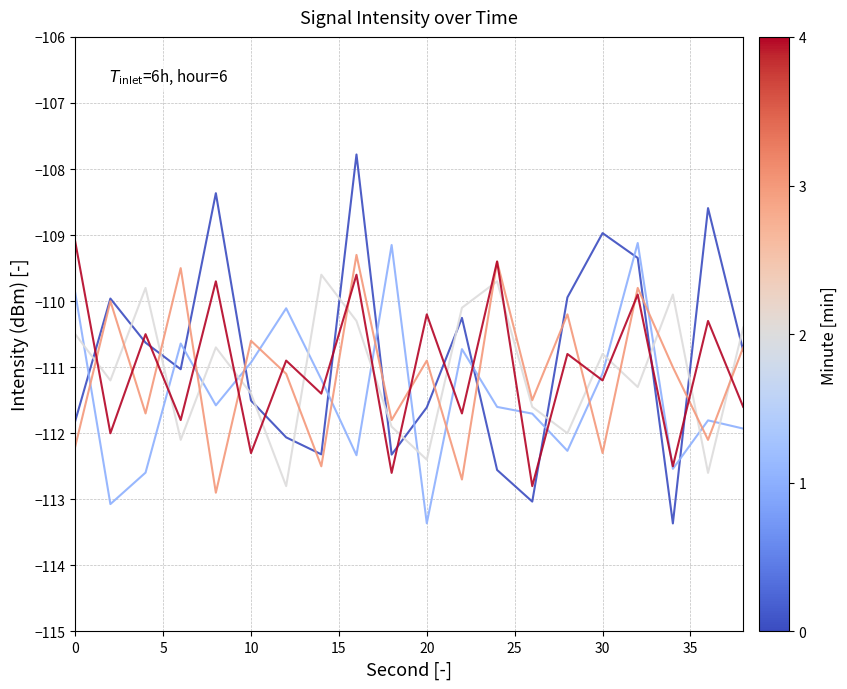

What is the minimum value shown in the chart?

-113.4